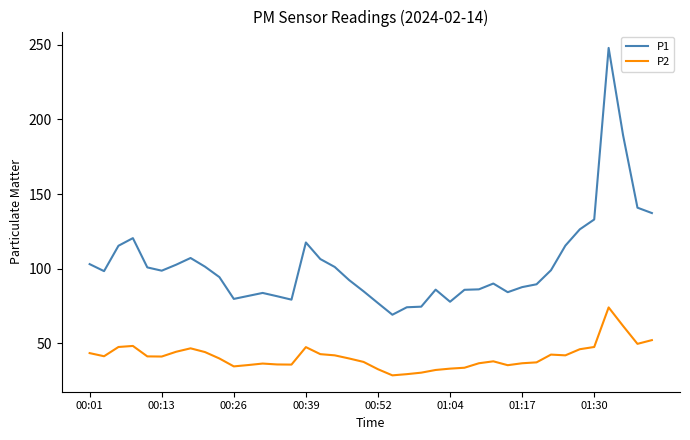

Rank the series by their maximum value, from lowest to highest.

P2, P1